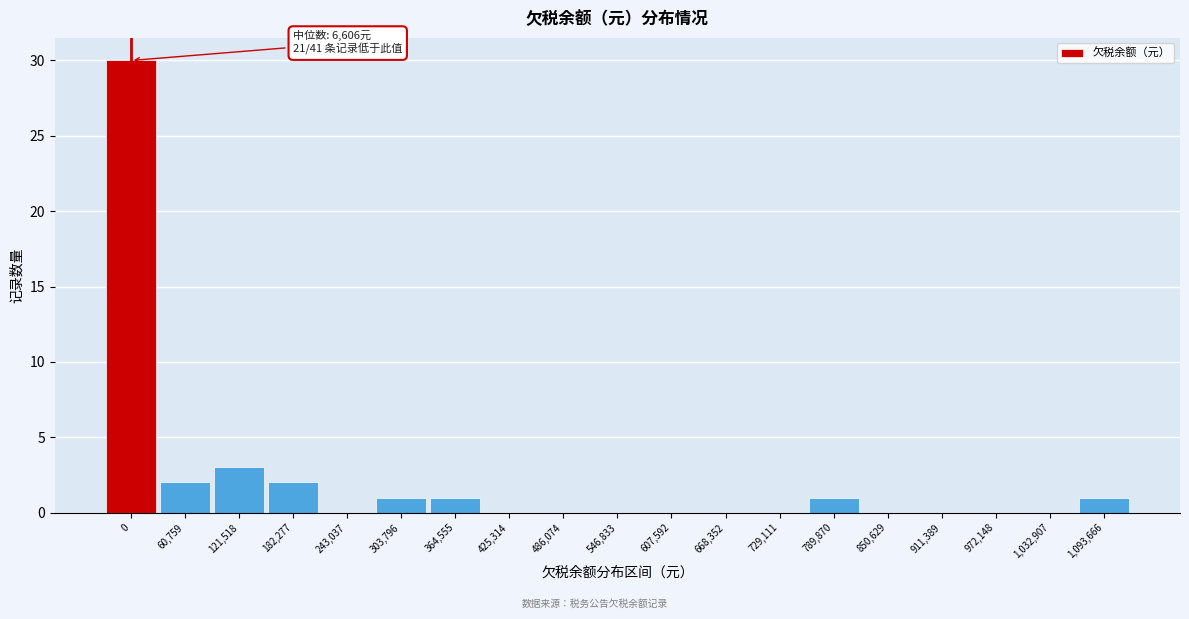

Reading left to right, list all the values displayed in this chart.

0=30	60,759=2	121,518=3	182,277=2	243,037=0	303,796=1	364,555=1	425,314=0	486,074=0	546,833=0	607,592=0	668,352=0	729,111=0	789,870=1	850,629=0	911,389=0	972,148=0	1,032,907=0	1,093,666=1